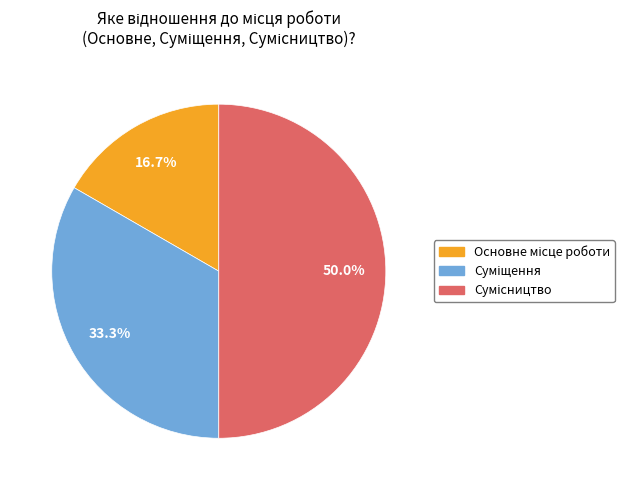

To the nearest percent, what is the average slice percentage?

33%